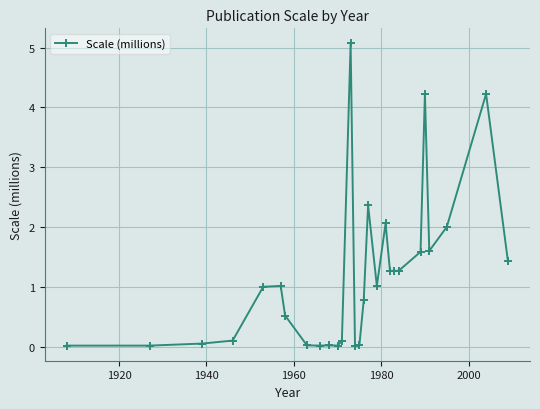

Count the number of data series in this chart.

1